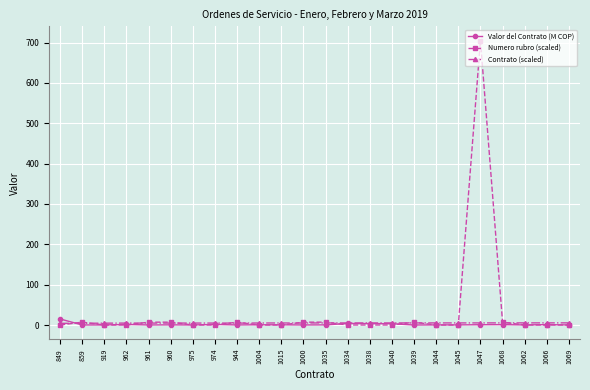

How many categories are shown in the chart?

24